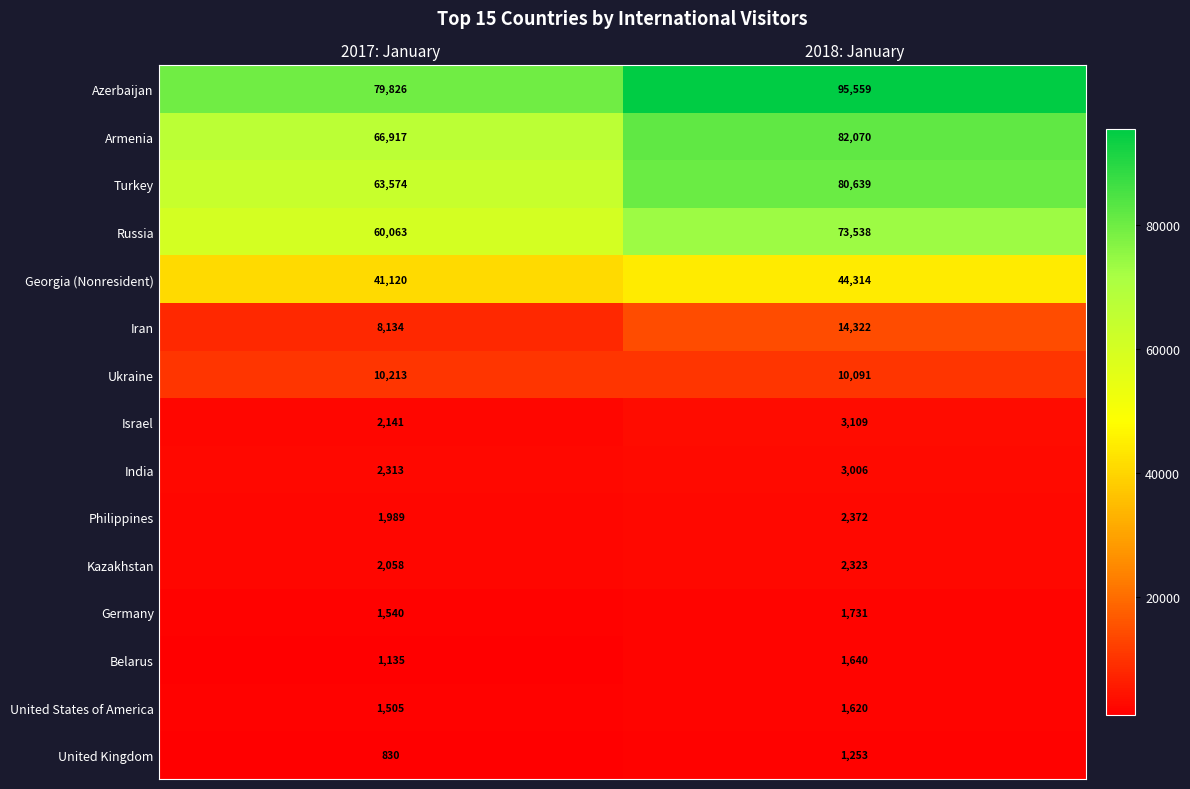

What is the average value of the Germany series?

1636